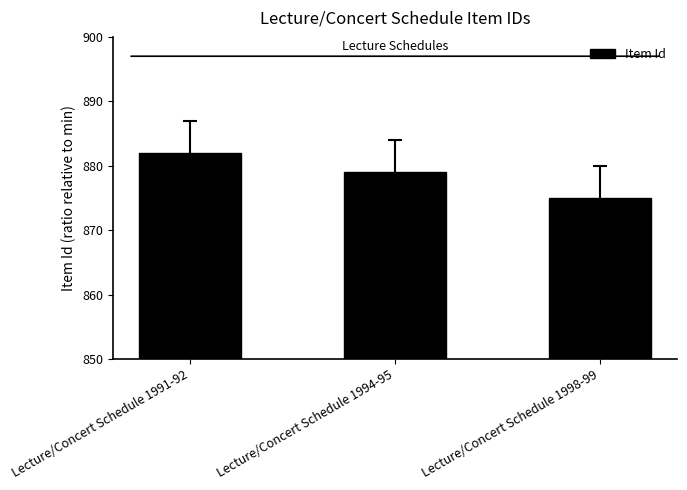

Rank the categories by value from highest to lowest.

Lecture/Concert Schedule 1991-92, Lecture/Concert Schedule 1994-95, Lecture/Concert Schedule 1998-99